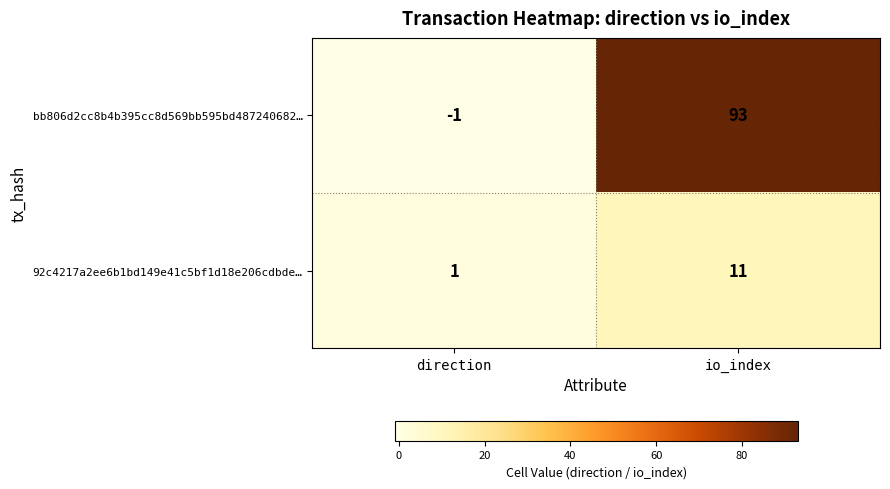

At which category is the sum across all series the highest?

io_index